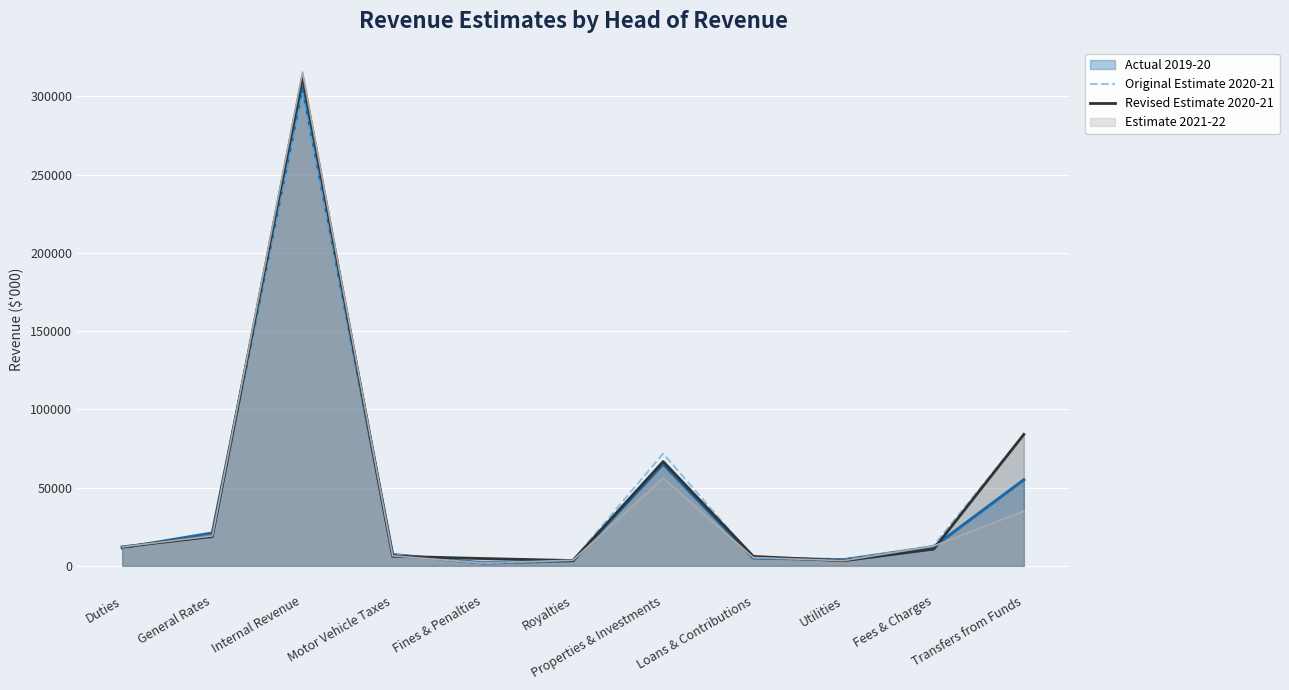

List the series in order of their peak value, lowest first.

Original Estimate 2020-21, Actual 2019-20, Revised Estimate 2020-21, Estimate 2021-22